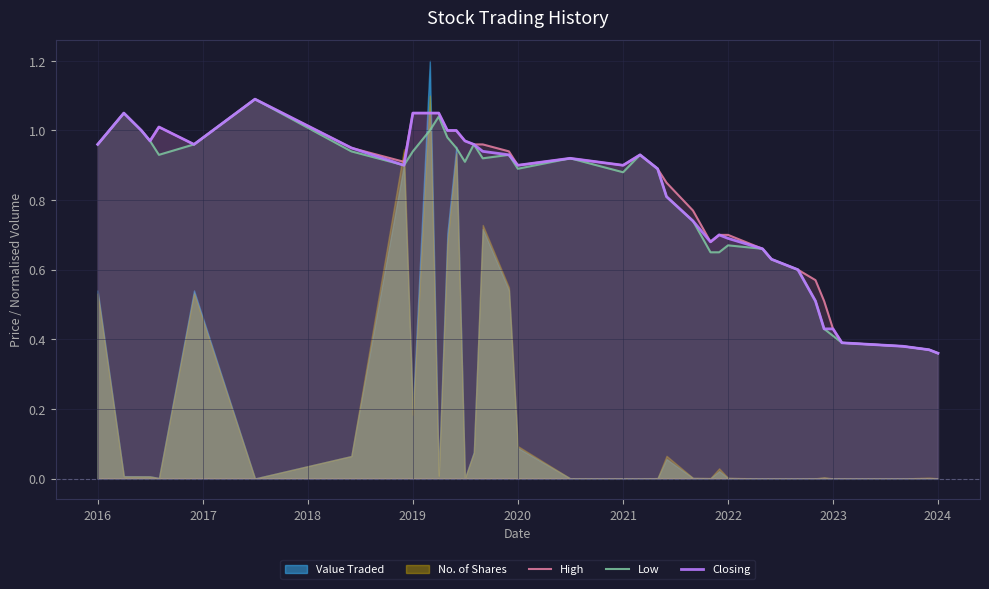

How many lines are shown in the chart?

3